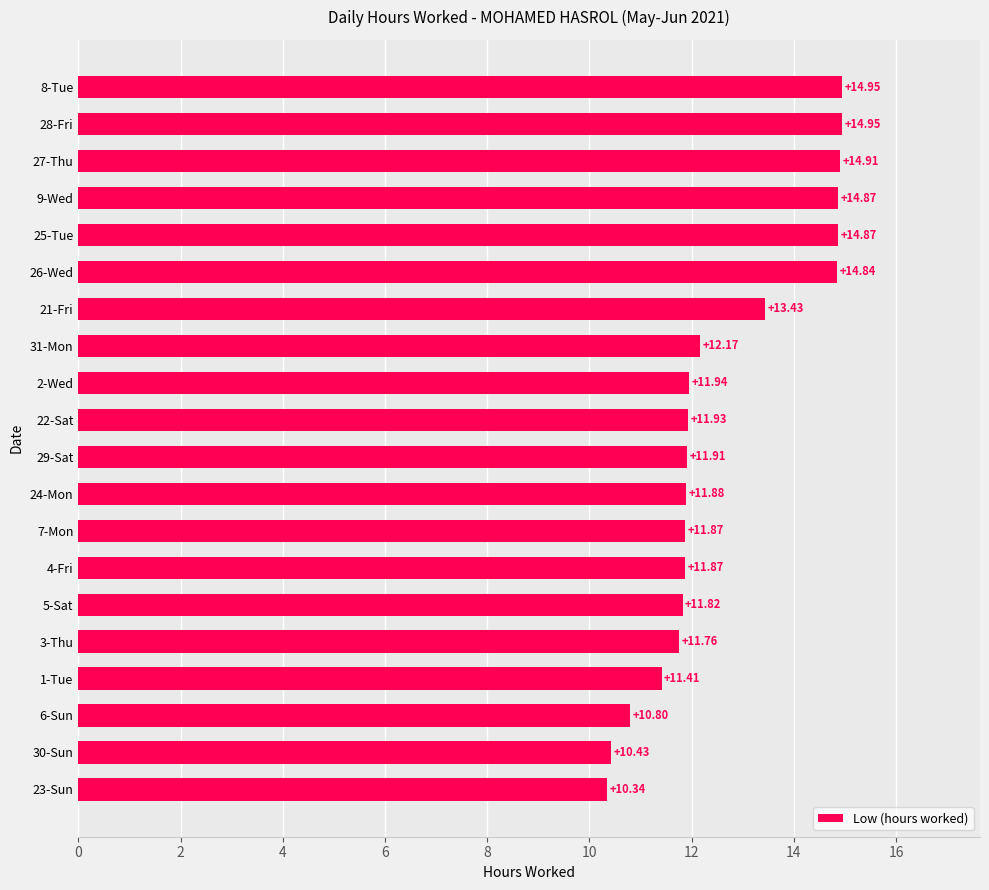

Count the number of data series in this chart.

1